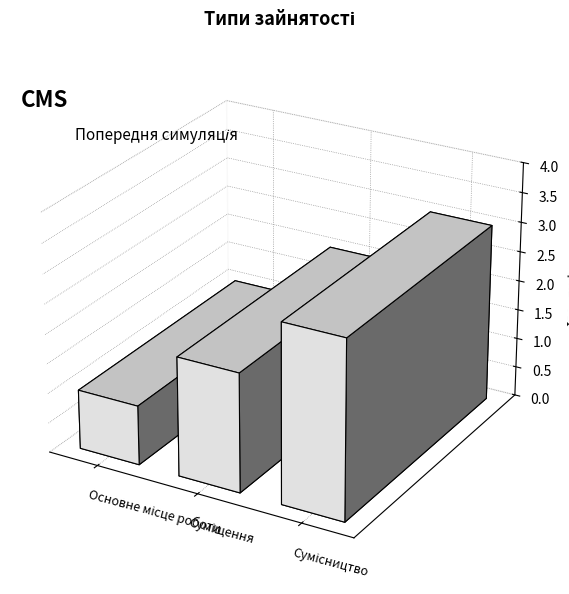

What is the smallest value displayed?

1